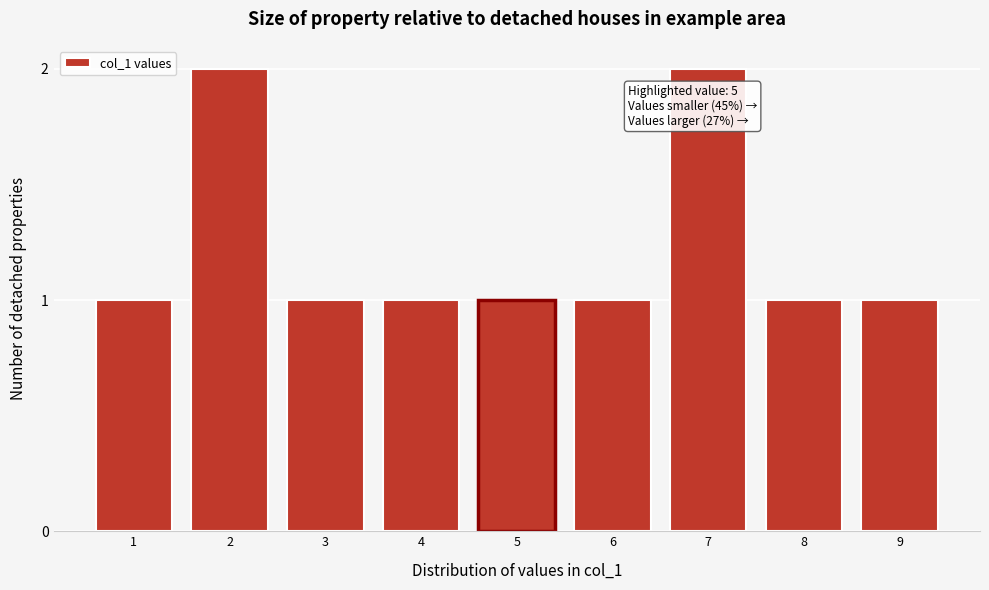

Reading right to left, transcribe all the data shown in this chart.

9=1	8=1	7=2	6=1	5=1	4=1	3=1	2=2	1=1